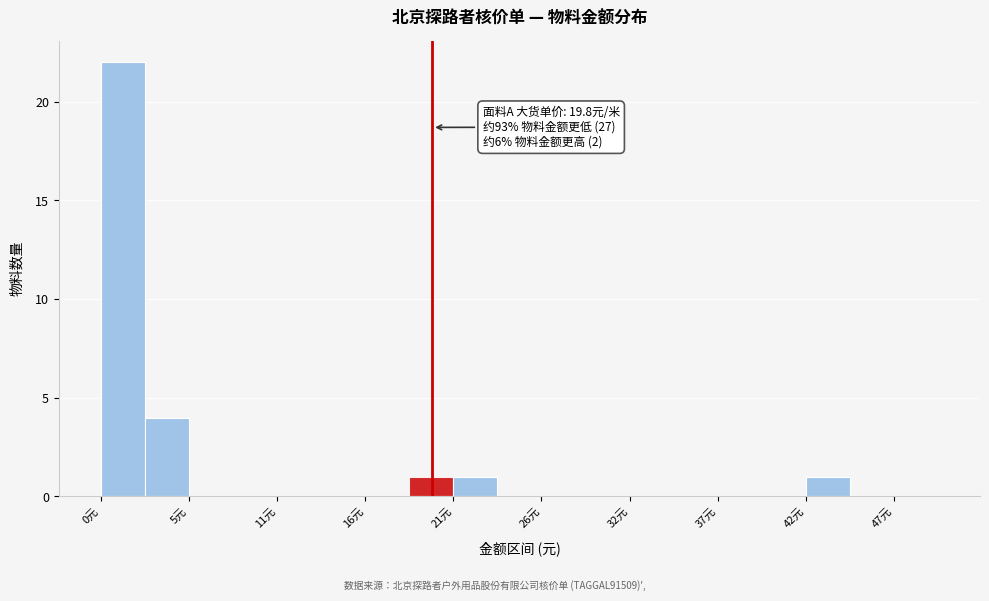

Around what value on the x-axis is the tallest bar? Give the approximate position of its centre, as read against the axis.

1